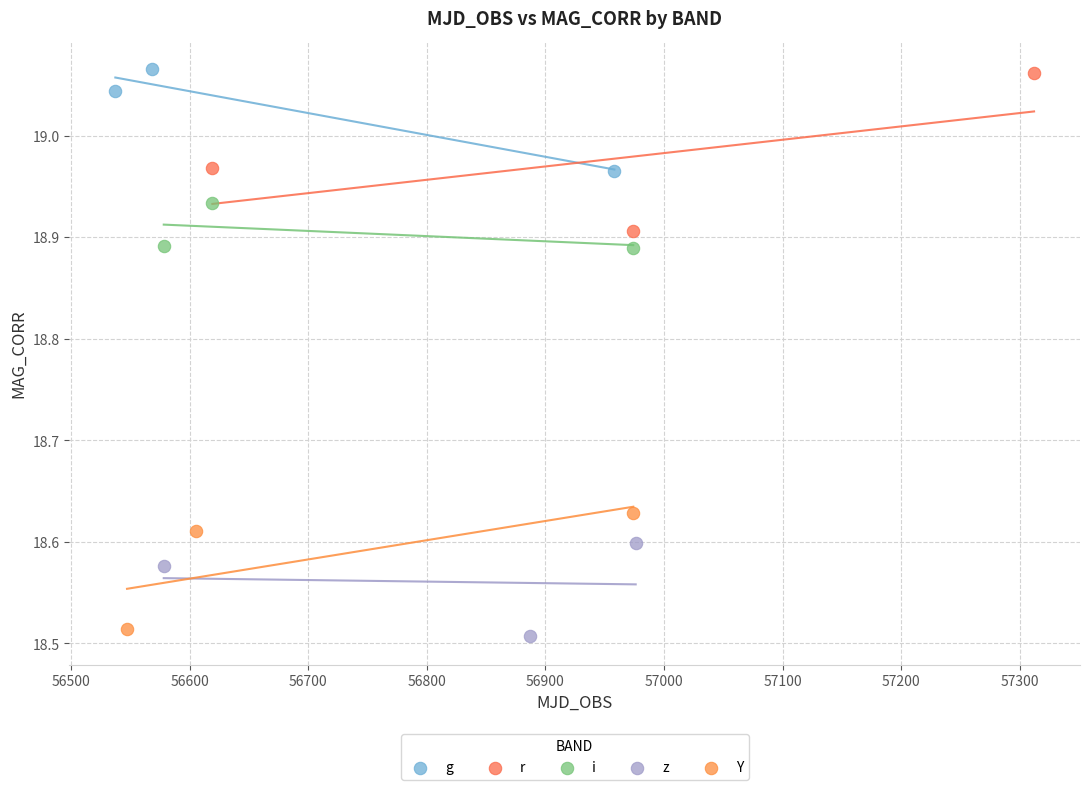

Which series has the widest spread of Y values?

r